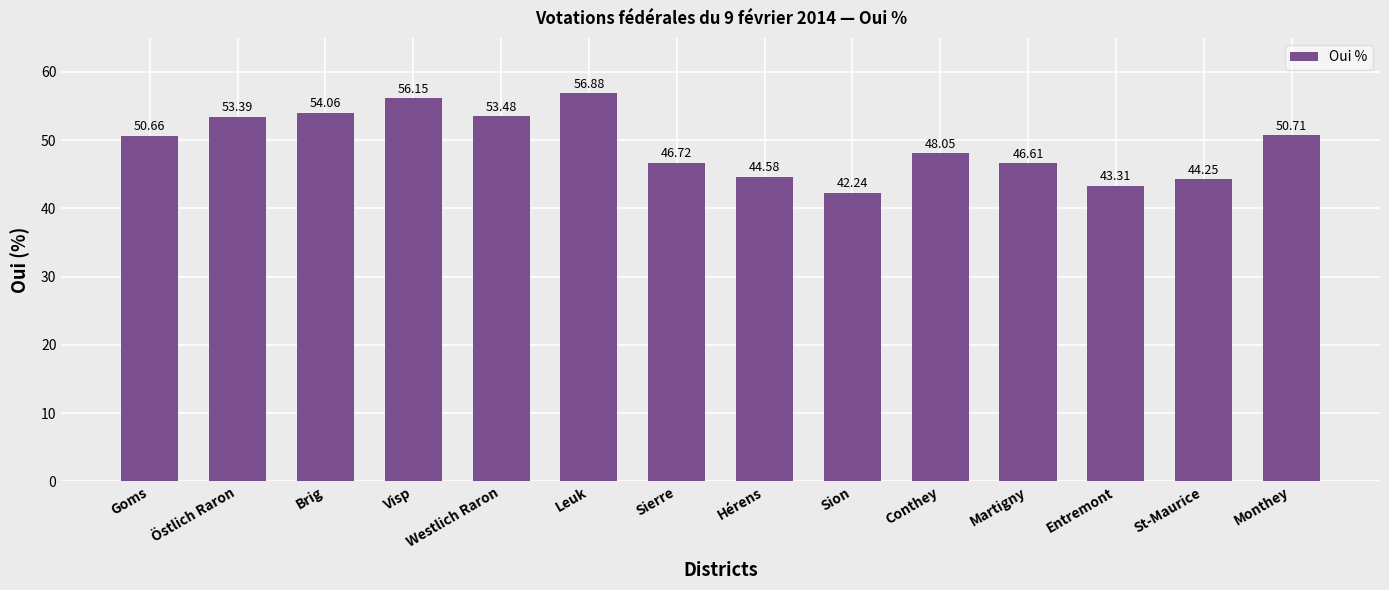

What is the greatest value displayed?

56.9